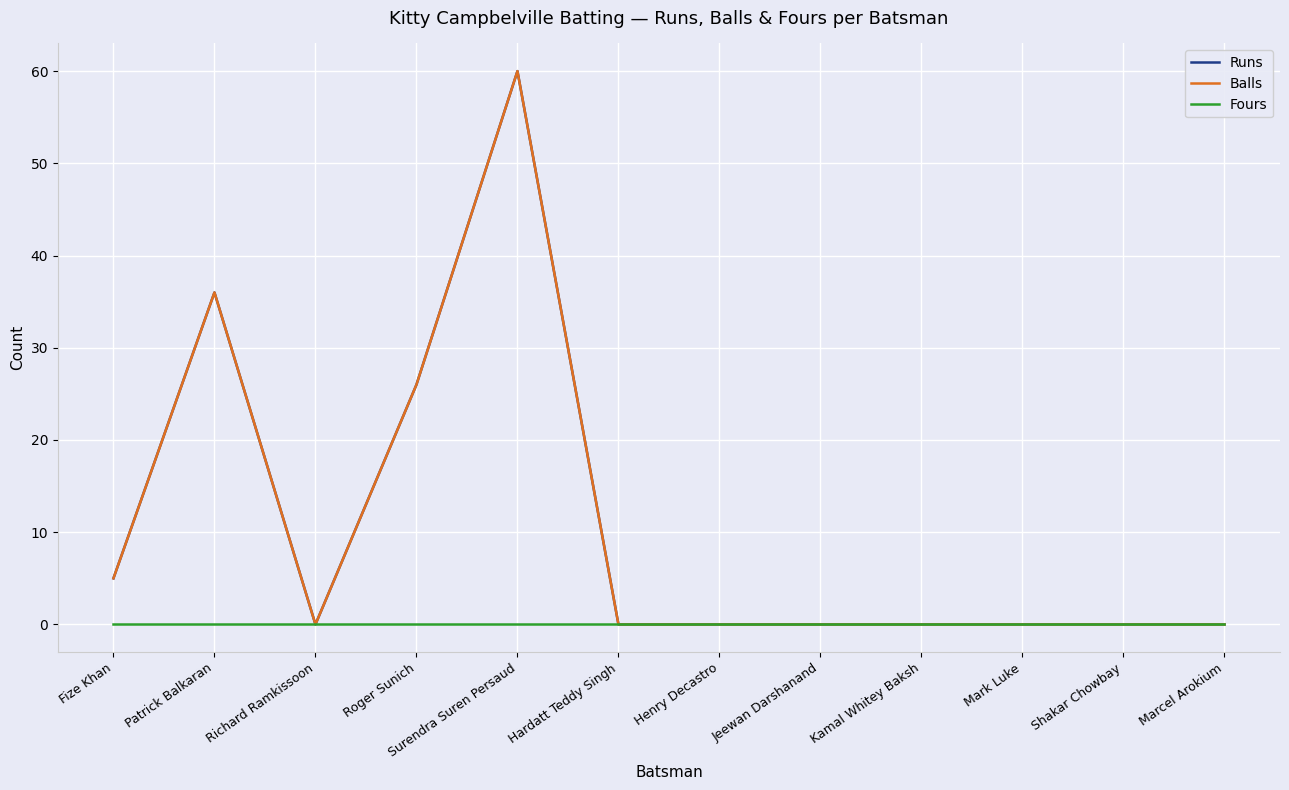

The value of Balls at Kamal Whitey Baksh is 25. True or false?

False